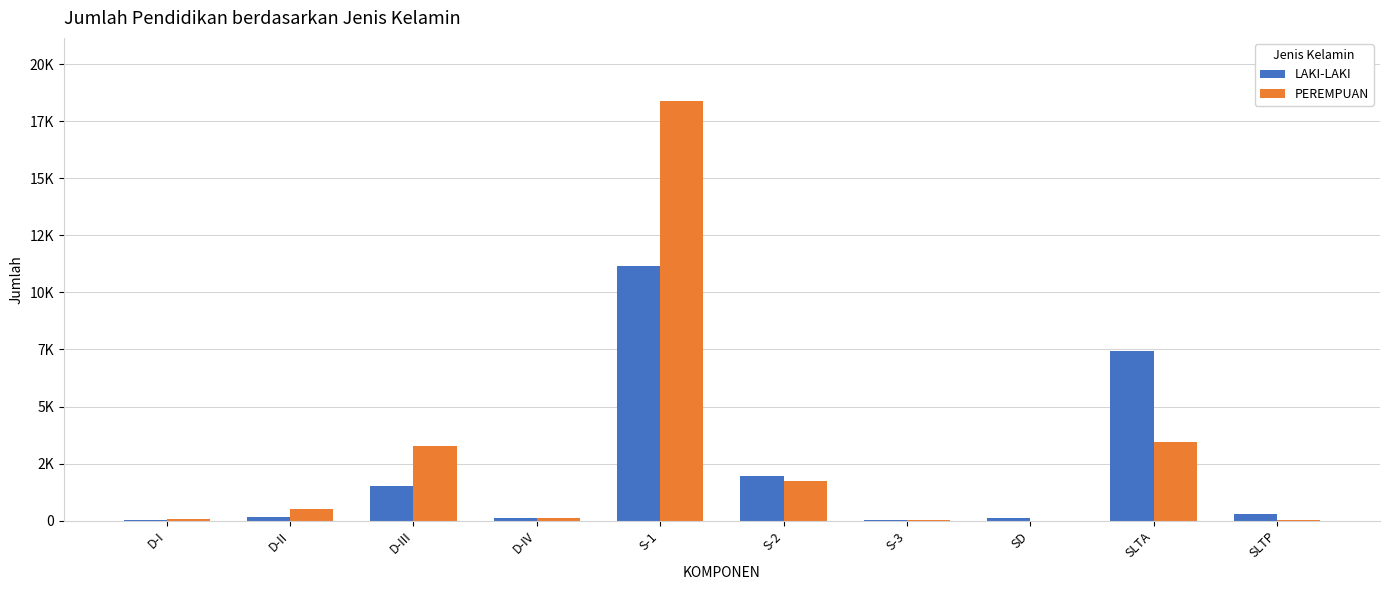

Reading right to left, transcribe all the data shown in this chart.

LAKI-LAKI: 289	7440	109	46	1936	11177	106	1534	139	28
PEREMPUAN: 16	3453	2	26	1738	18390	122	3284	497	79